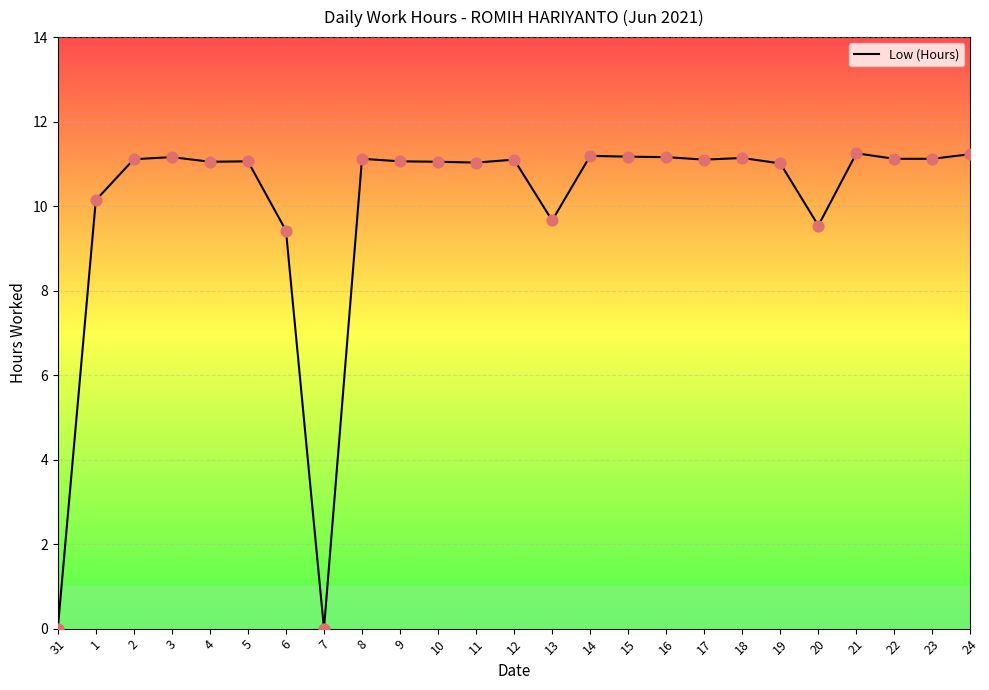

What is the ratio of the value at 8 to the value at 17?

1.0